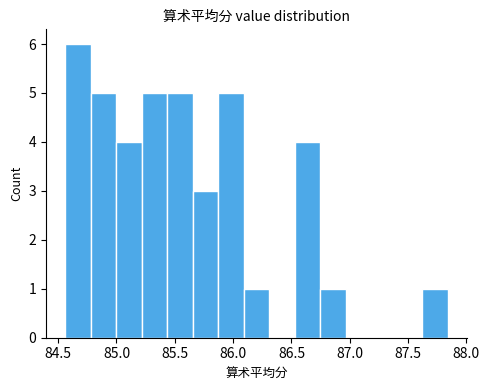

How tall is the bar that spans 85.00 to 85.20 on the x-axis? Neither the bar edges nor the heights are printed on the chart, so give them approximately, as read against the axes.

4